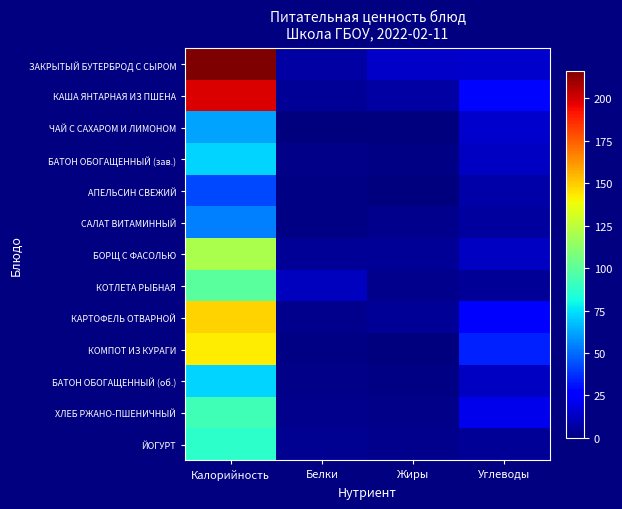

Reading right to left, list all the values displayed in this chart.

ЗАКРЫТЫЙ БУТЕРБРОД С СЫРОМ: Углеводы=15.0	Жиры=14.0	Белки=7.0	Калорийность=216.0
КАША ЯНТАРНАЯ ИЗ ПШЕНА: Углеводы=28.0	Жиры=7.0	Белки=5.0	Калорийность=199.0
ЧАЙ С САХАРОМ И ЛИМОНОМ: Углеводы=15.0	Жиры=0.0	Белки=0.0	Калорийность=62.0
БАТОН ОБОГАЩЕННЫЙ (зав.): Углеводы=13.0	Жиры=1.0	Белки=2.0	Калорийность=72.0
АПЕЛЬСИН СВЕЖИЙ: Углеводы=8.0	Жиры=0.2	Белки=1.0	Калорийность=43.0
САЛАТ ВИТАМИННЫЙ: Углеводы=6.0	Жиры=3.0	Белки=1.0	Калорийность=54.0
БОРЩ С ФАСОЛЬЮ: Углеводы=13.0	Жиры=5.0	Белки=5.0	Калорийность=120.0
КОТЛЕТА РЫБНАЯ: Углеводы=5.0	Жиры=3.0	Белки=12.0	Калорийность=99.0
КАРТОФЕЛЬ ОТВАРНОЙ: Углеводы=24.0	Жиры=5.0	Белки=3.0	Калорийность=148.0
КОМПОТ ИЗ КУРАГИ: Углеводы=34.0	Жиры=0.0	Белки=1.0	Калорийность=142.0
БАТОН ОБОГАЩЕННЫЙ (об.): Углеводы=13.0	Жиры=1.2	Белки=2.0	Калорийность=71.9
ХЛЕБ РЖАНО-ПШЕНИЧНЫЙ: Углеводы=20.4	Жиры=1.7	Белки=3.2	Калорийность=92.0
ЙОГУРТ: Углеводы=5.0	Жиры=3.0	Белки=4.0	Калорийность=87.0